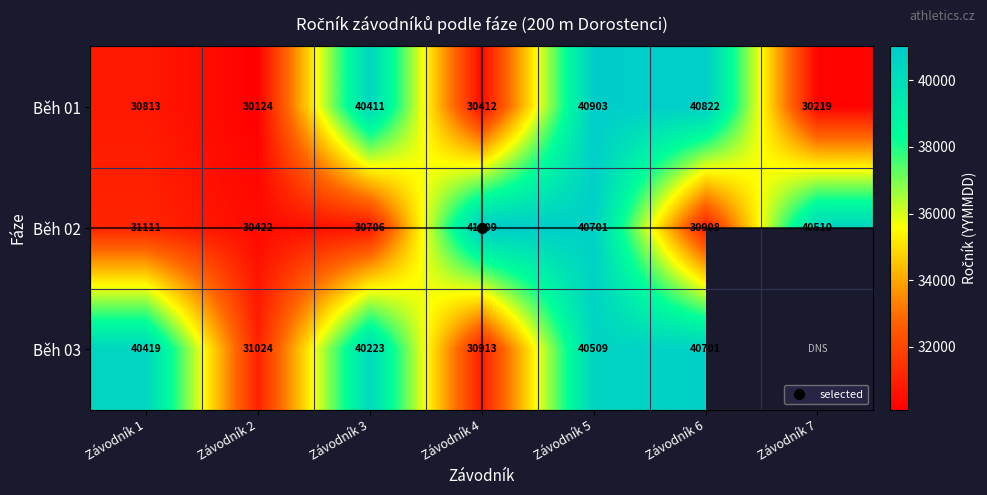

Count the number of data series in this chart.

3